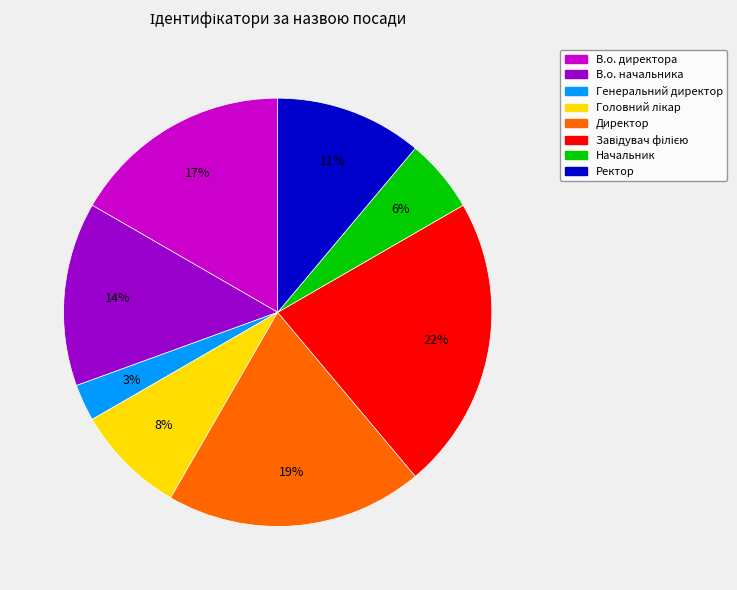

To the nearest percent, what is the difference between the largest and smallest slice percentages?

19%